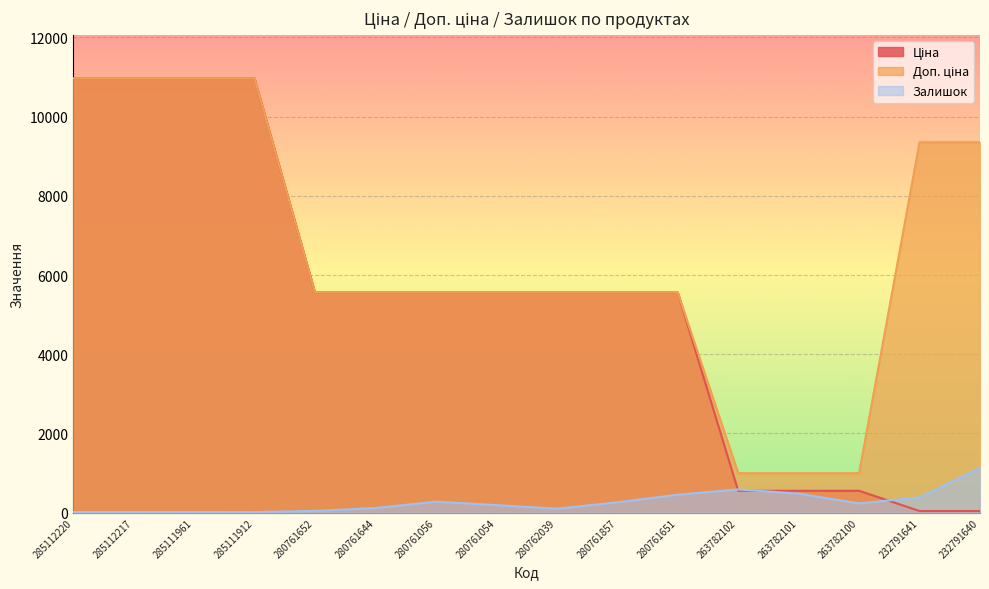

At which category is the sum across all series the highest?

285112220